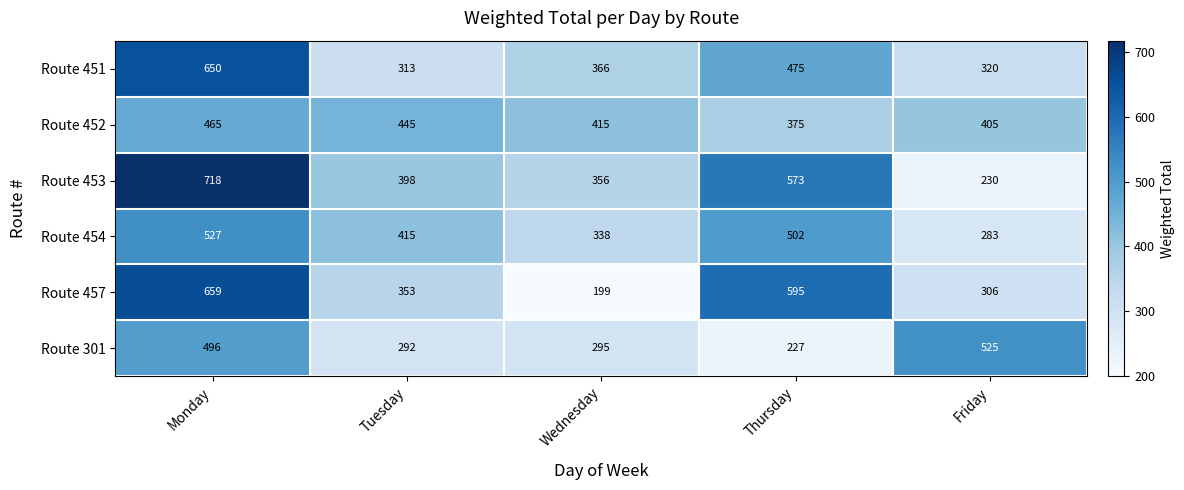

Reading left to right, list all the values displayed in this chart.

Route 451: Monday=650	Tuesday=313	Wednesday=366	Thursday=475	Friday=320
Route 452: Monday=465	Tuesday=445	Wednesday=415	Thursday=375	Friday=405
Route 453: Monday=718	Tuesday=398	Wednesday=356	Thursday=573	Friday=230
Route 454: Monday=527	Tuesday=415	Wednesday=338	Thursday=502	Friday=283
Route 457: Monday=659	Tuesday=353	Wednesday=199	Thursday=595	Friday=306
Route 301: Monday=496	Tuesday=292	Wednesday=295	Thursday=227	Friday=525